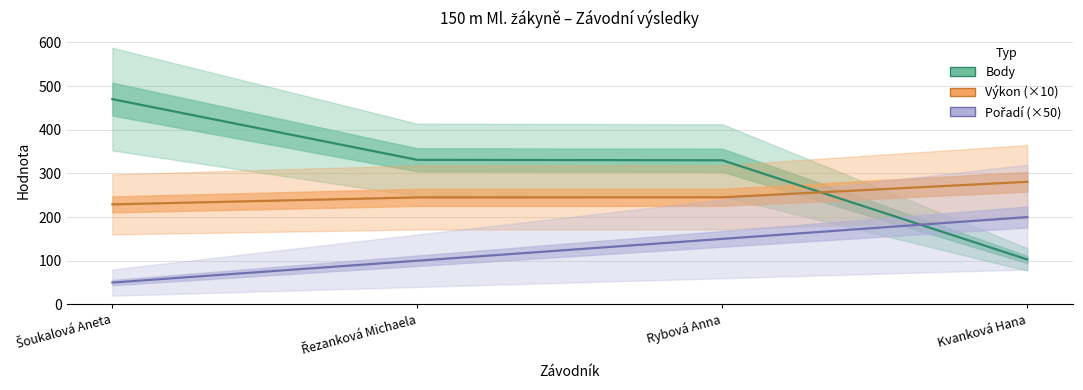

What are all the series names shown in the legend?

Body, Výkon (×10), Pořadí (×50)